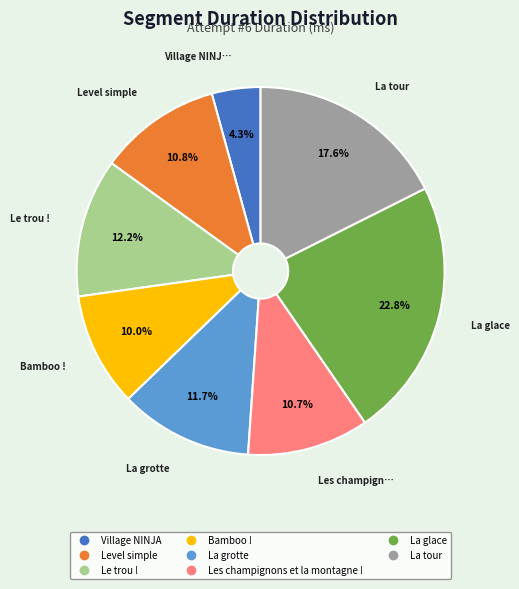

Which category has the smallest portion of the pie?

Village NINJA